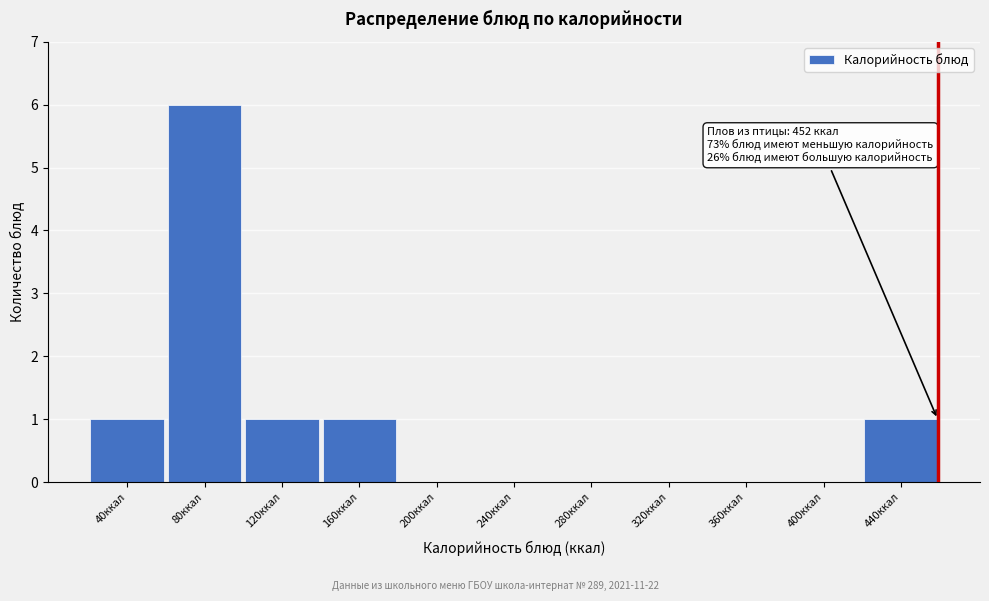

Reading left to right, transcribe all the data shown in this chart.

40ккал=1	80ккал=6	120ккал=1	160ккал=1	200ккал=0	240ккал=0	280ккал=0	320ккал=0	360ккал=0	400ккал=0	440ккал=1